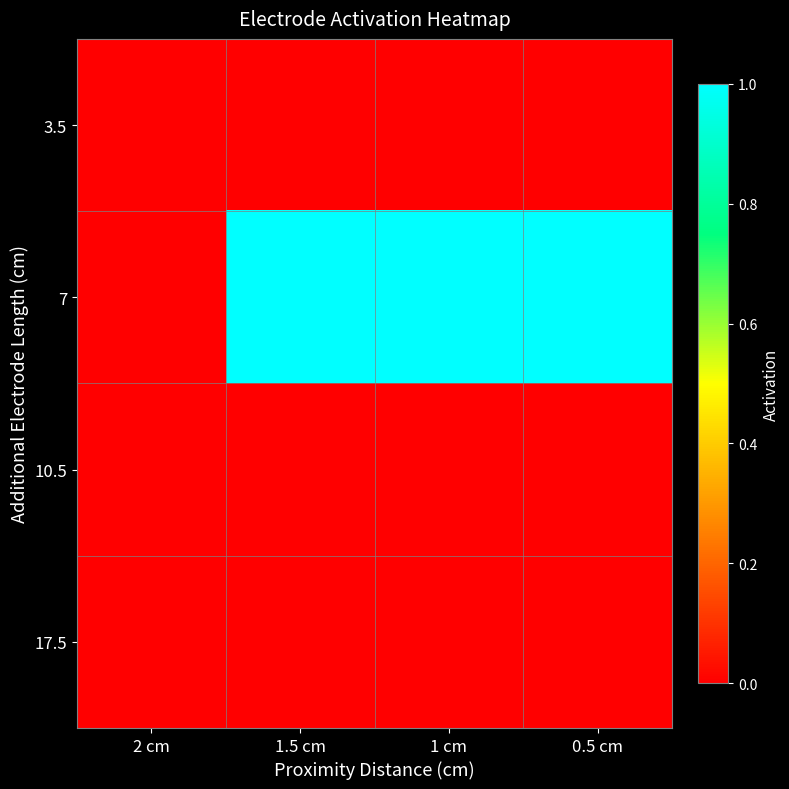

How many series are shown in this chart?

4